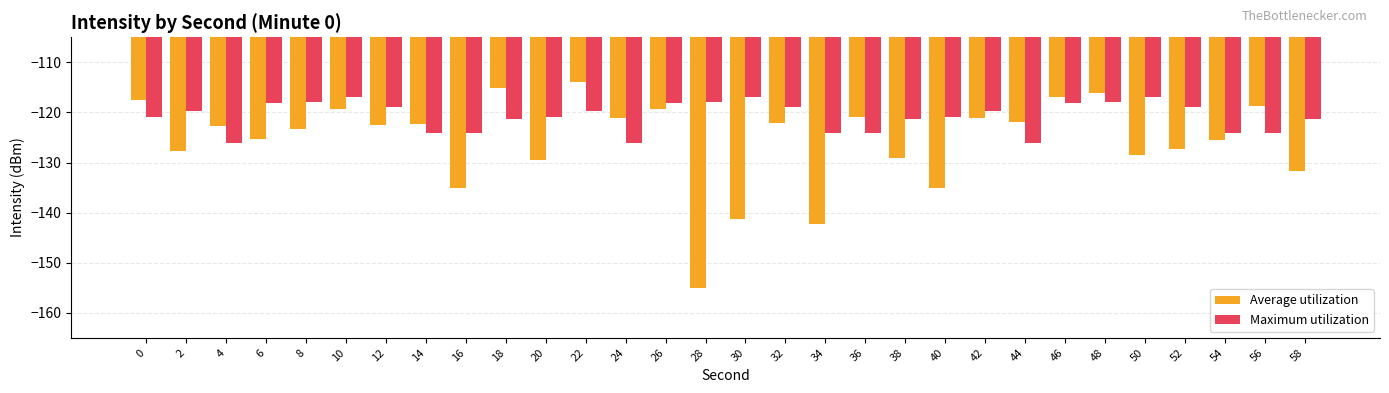

What is the total value across all series at 16?

-259.1